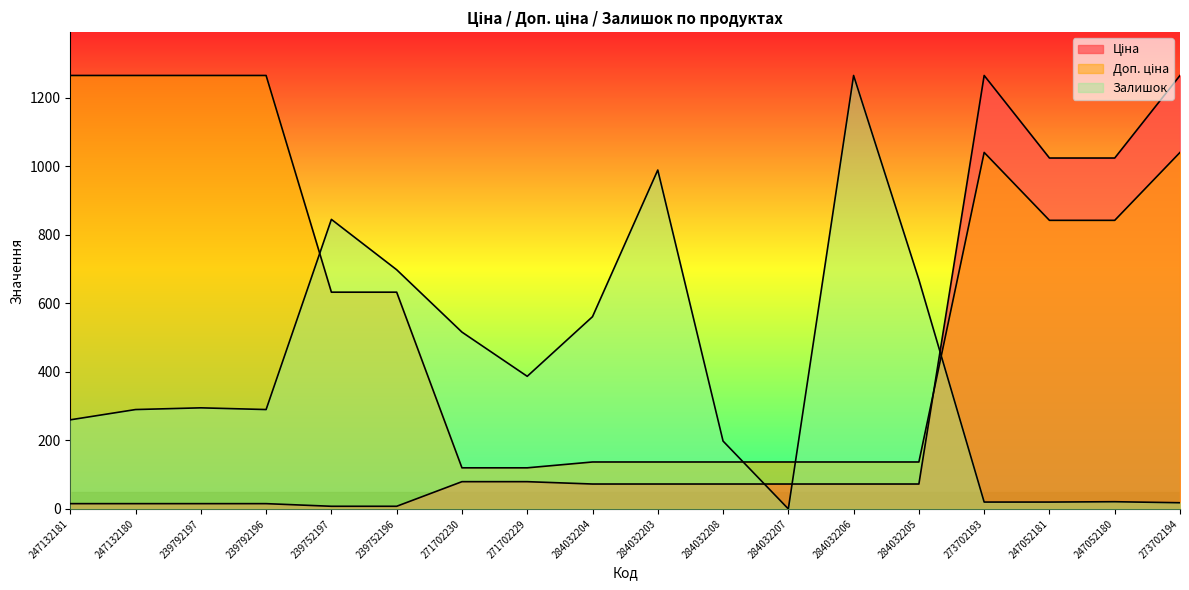

List the series in order of their peak value, lowest first.

Ціна, Доп. ціна, Залишок